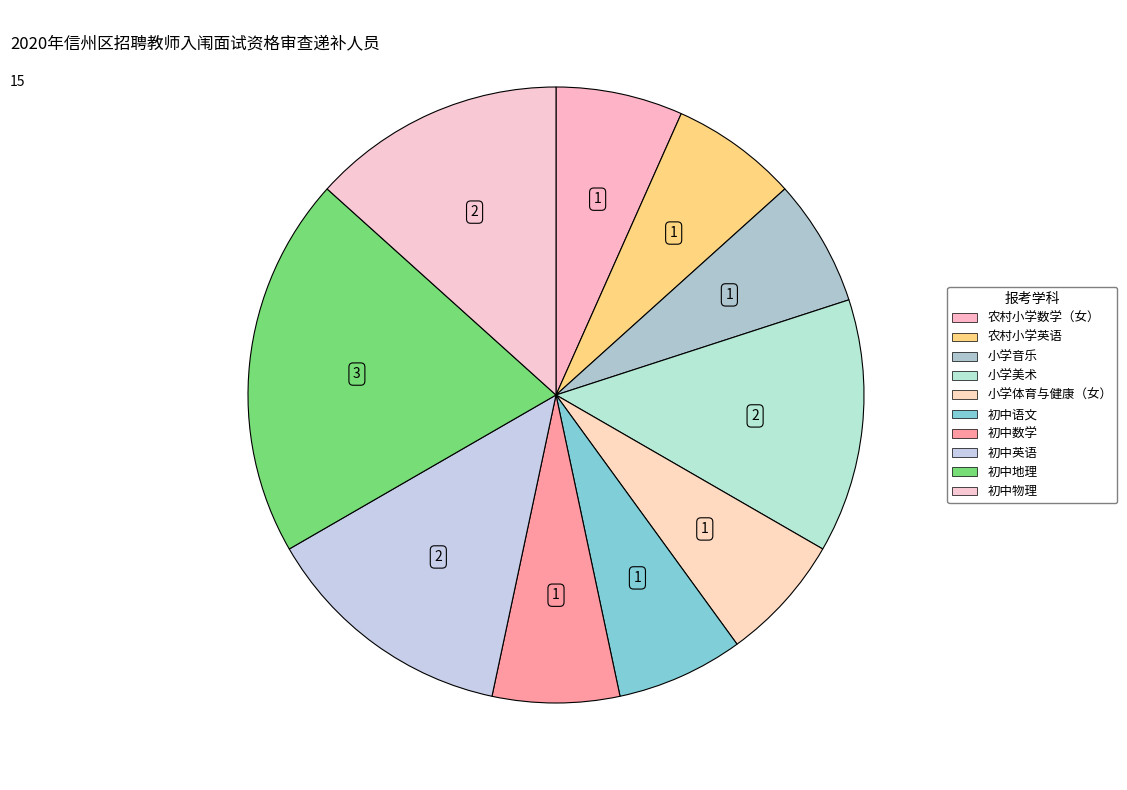

Count the number of slices in the pie.

10